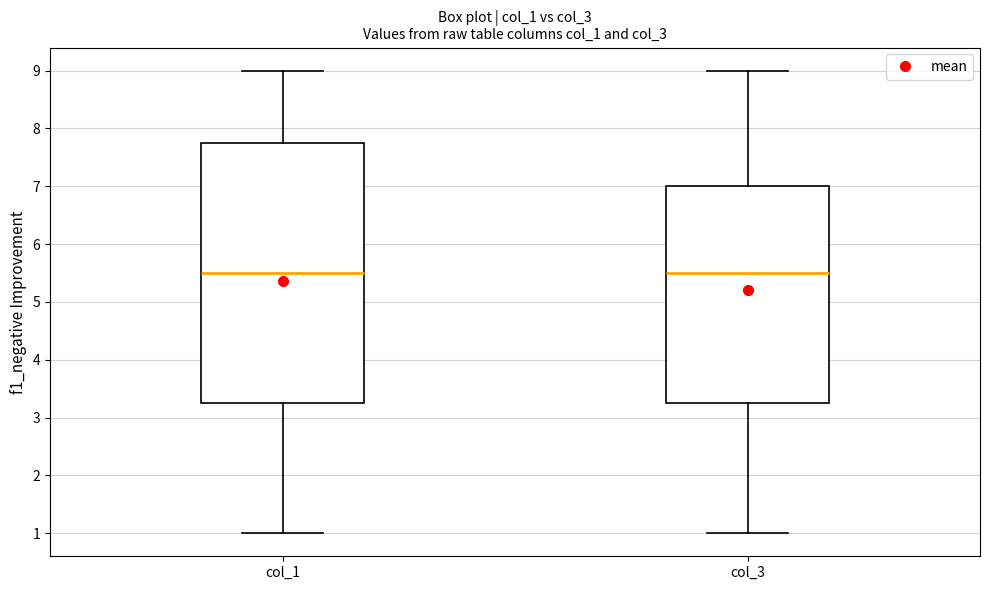

Reading left to right, read every box against the y-axis: the position of its median line, the range the box covers, and the ends of its whiskers. The values are not printed on the chart, so give them approximately, as read against the axis.

col_1: median 5.5, box 3.3 to 7.8, whiskers 1.0 to 9.0
col_3: median 5.5, box 3.3 to 7.0, whiskers 1.0 to 9.0